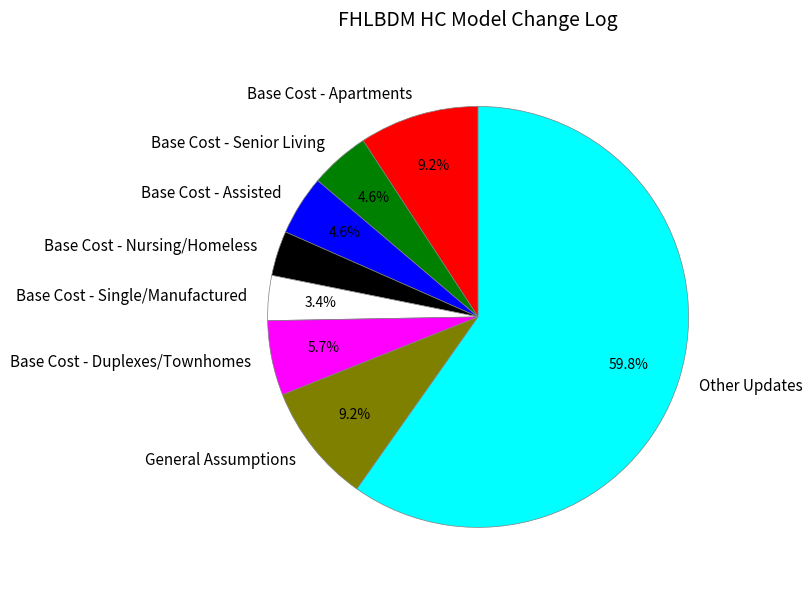

Which category has the biggest portion of the pie?

Other Updates